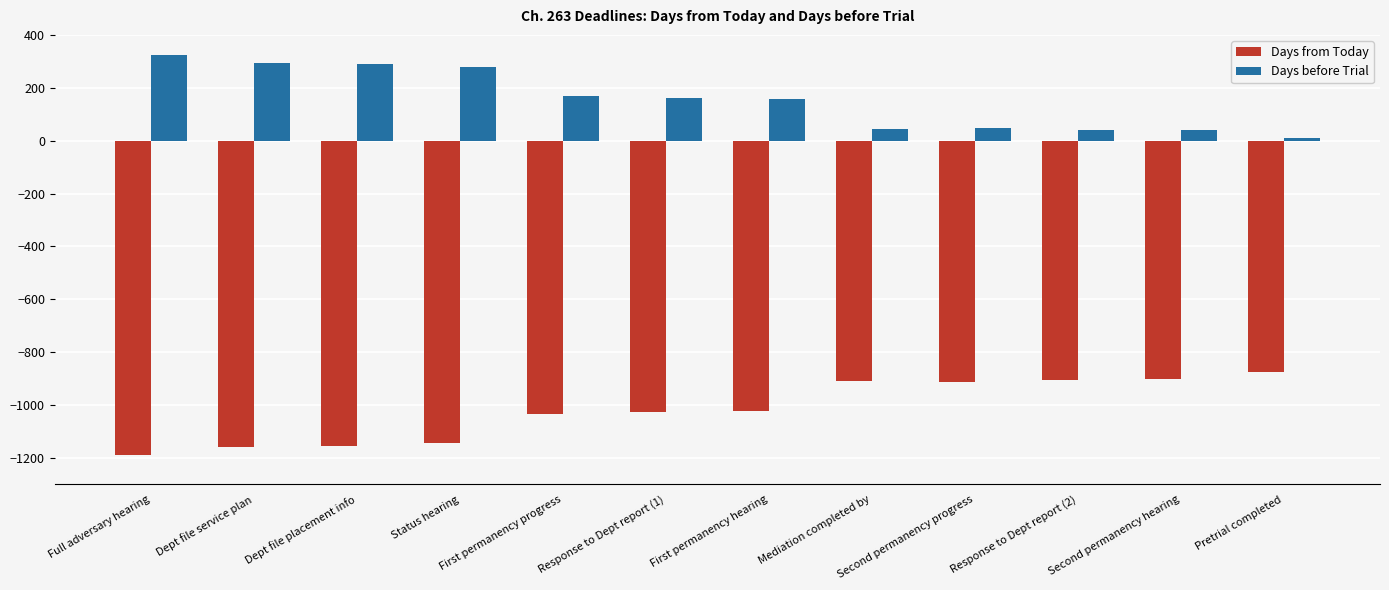

How many values in the Days from Today series are below -1023?

6